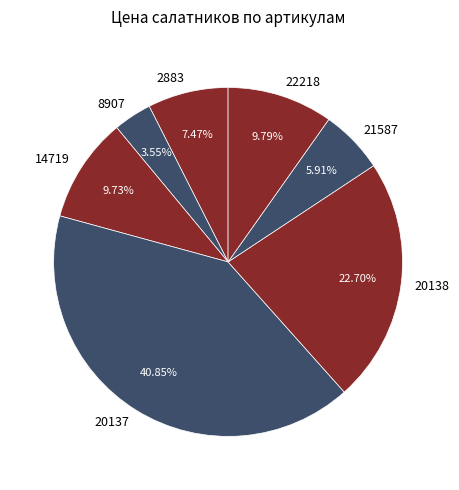

What percentage is the 8907 slice, to the nearest percent?

4%